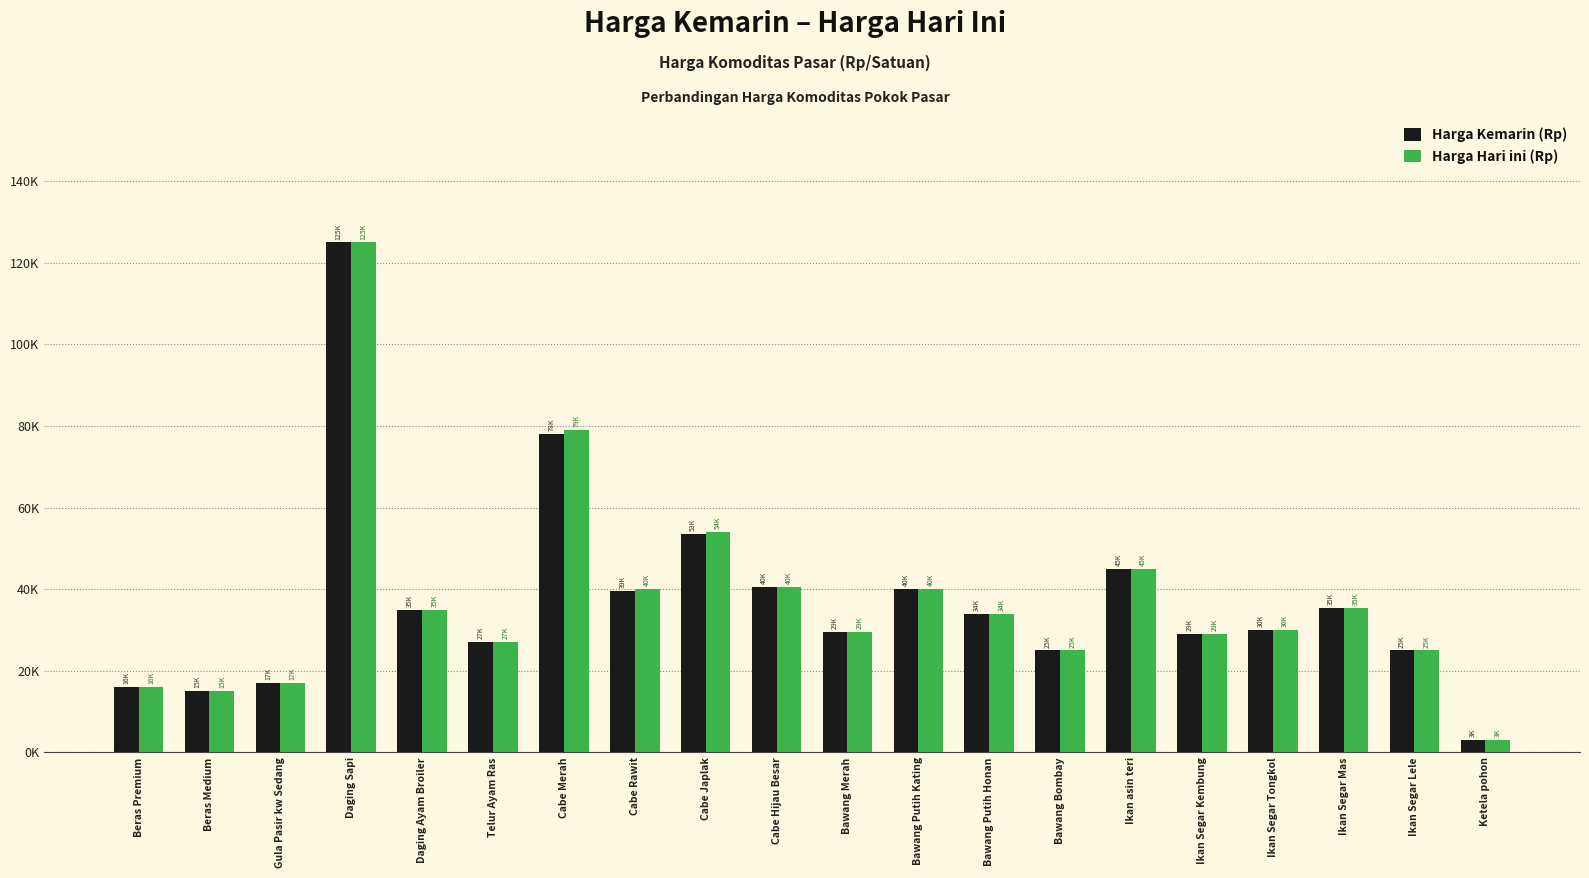

What is the sum of the Harga Hari ini (Rp) values at Ikan Segar Kembung and Cabe Merah?

108000